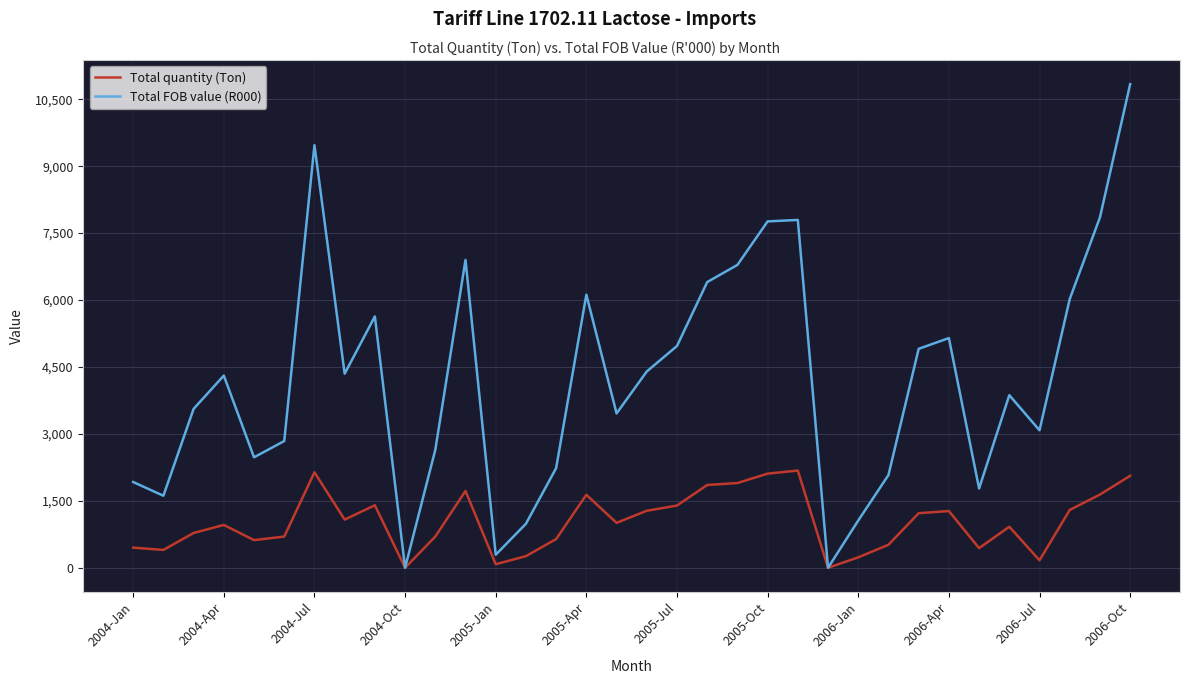

What is the sum of all Total quantity (Ton) values?

35070